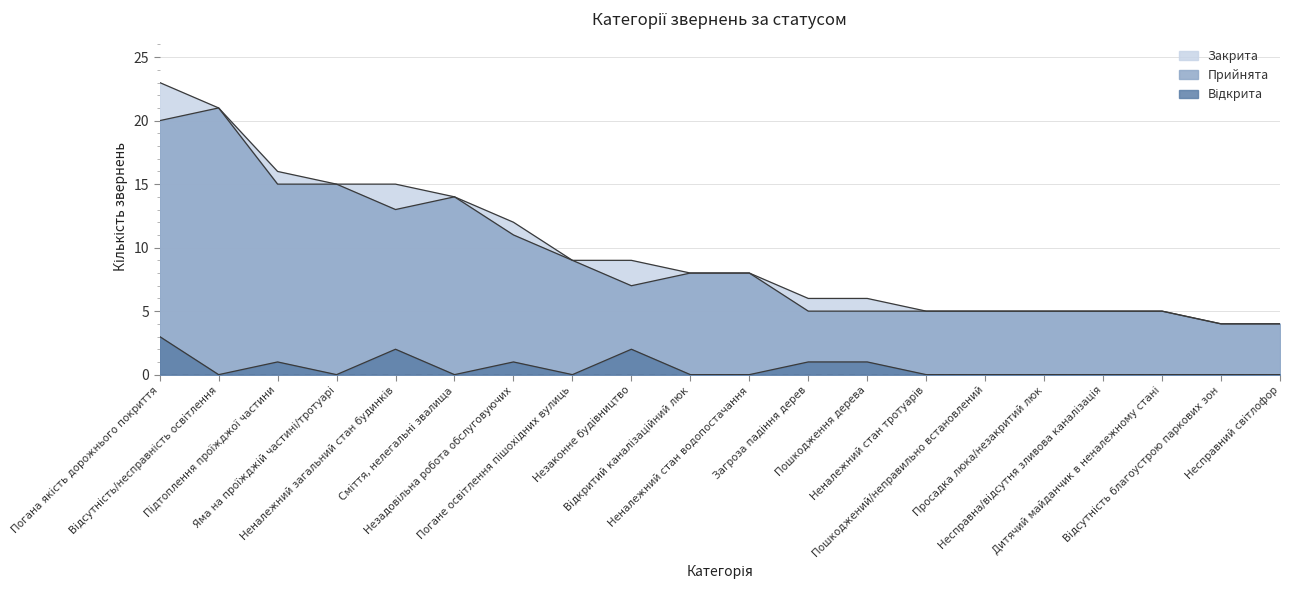

How many categories are shown in the chart?

20